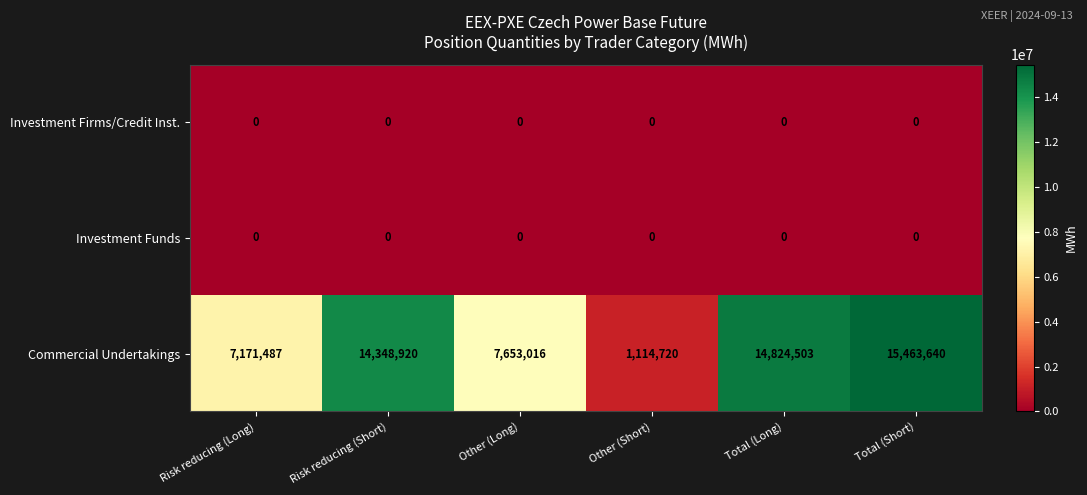

Which series has the largest range (max minus min)?

Commercial Undertakings